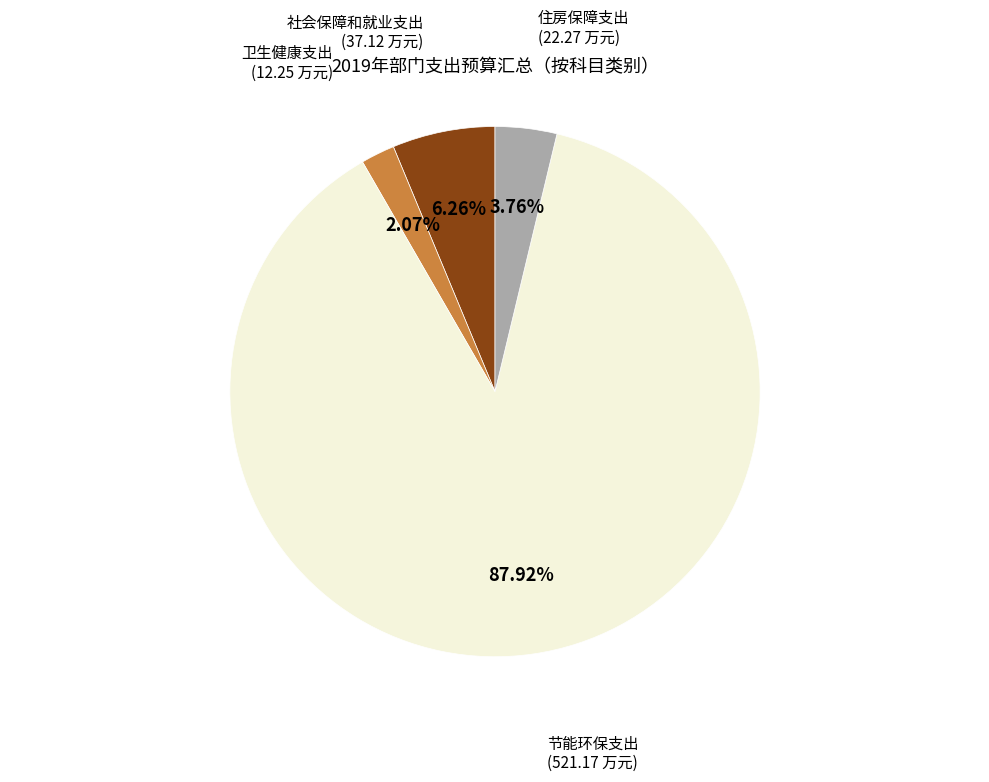

Is there a majority slice in this chart?

Yes